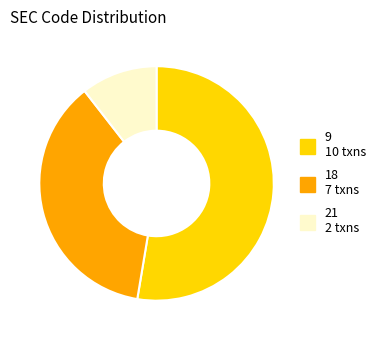

Between 21 and 18, which is larger?

18